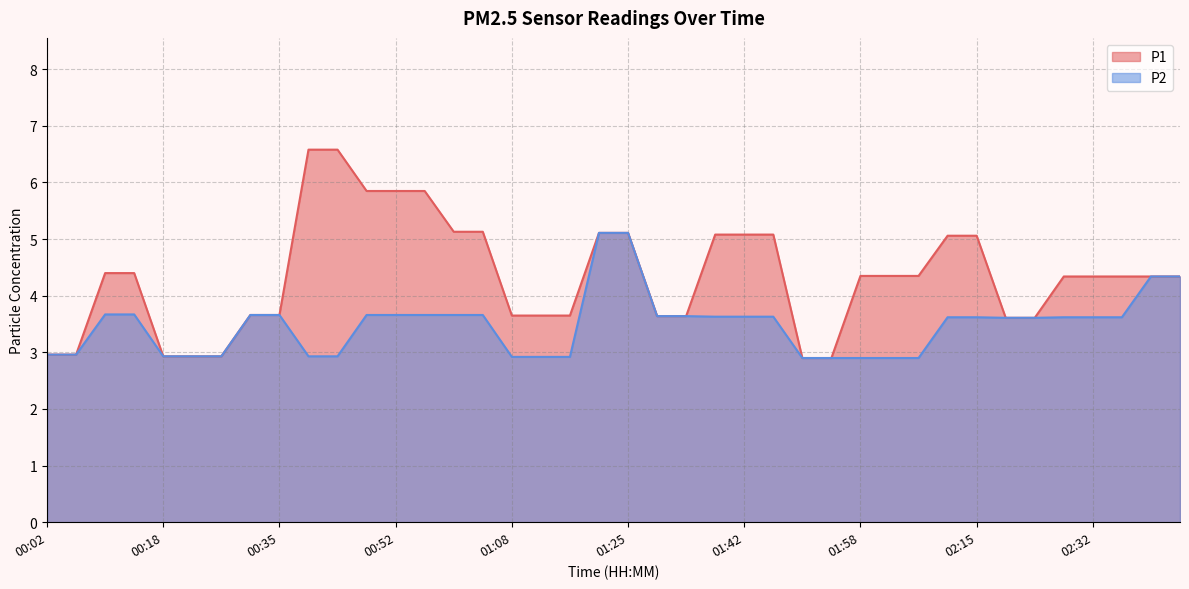

What is the difference between the P1 values at 02:15 and 01:08?

1.4